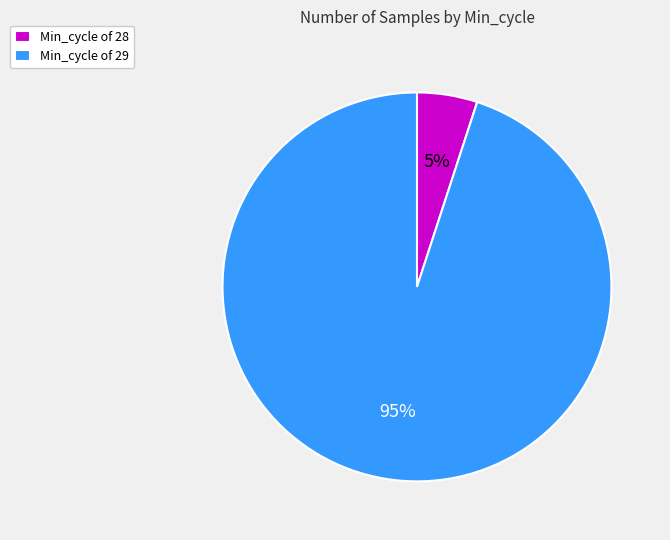

To the nearest percent, what portion does Min_cycle of 29 represent?

95%